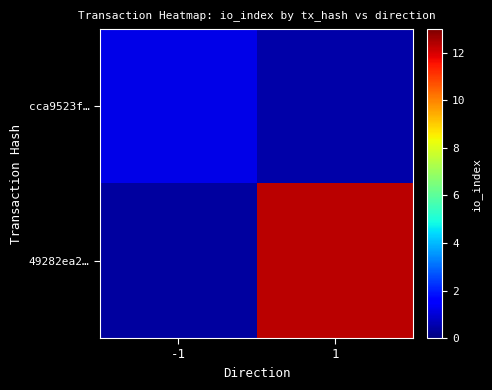

Rank the series by their average value, from highest to lowest.

49282ea2…, cca9523f…